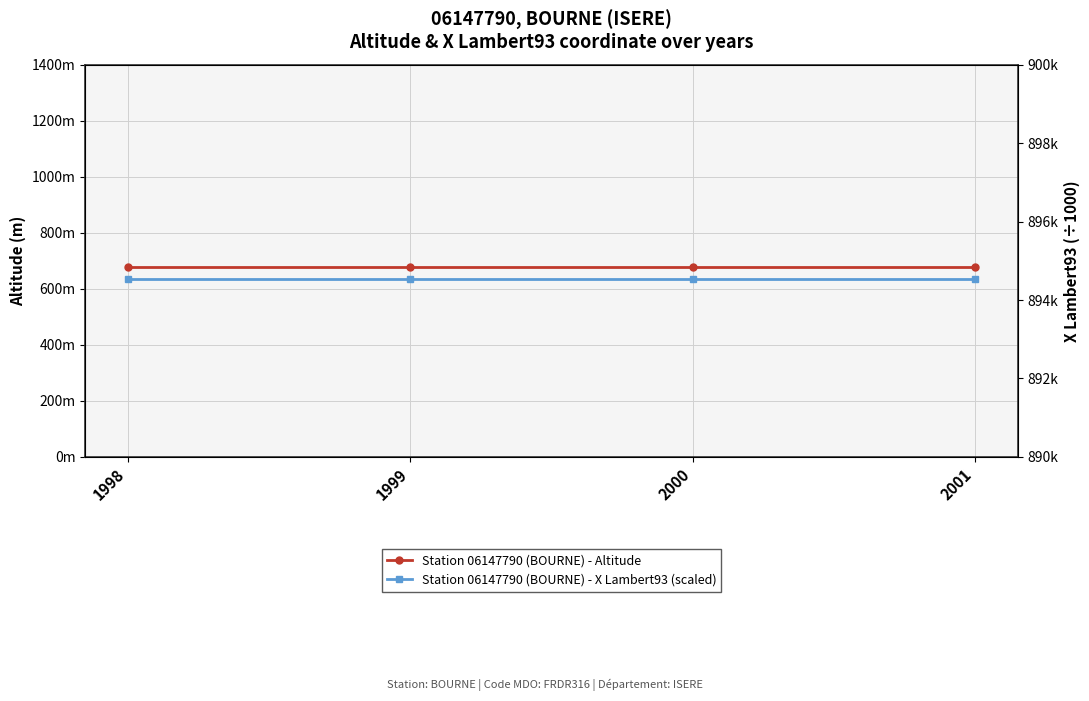

List the labels in order of Station 06147790 (BOURNE) - Altitude value, smallest first.

1998, 1999, 2000, 2001